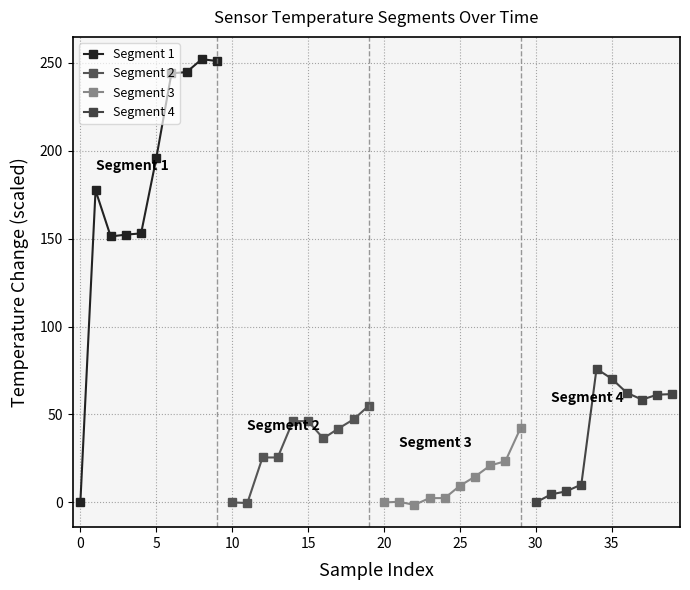

Between 5 and 35, which series saw the biggest shift?

Segment 1